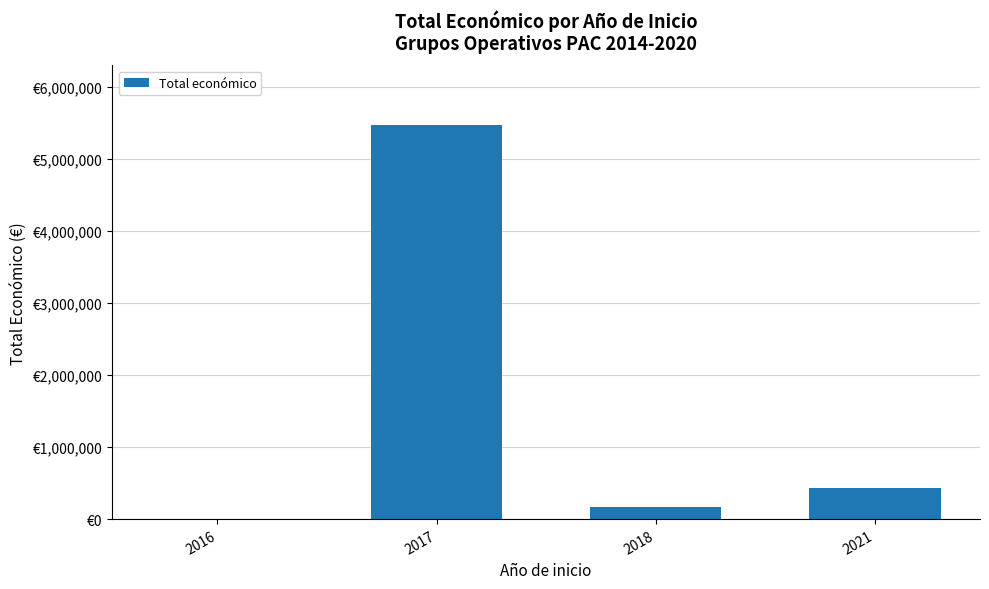

How many series are shown in this chart?

1